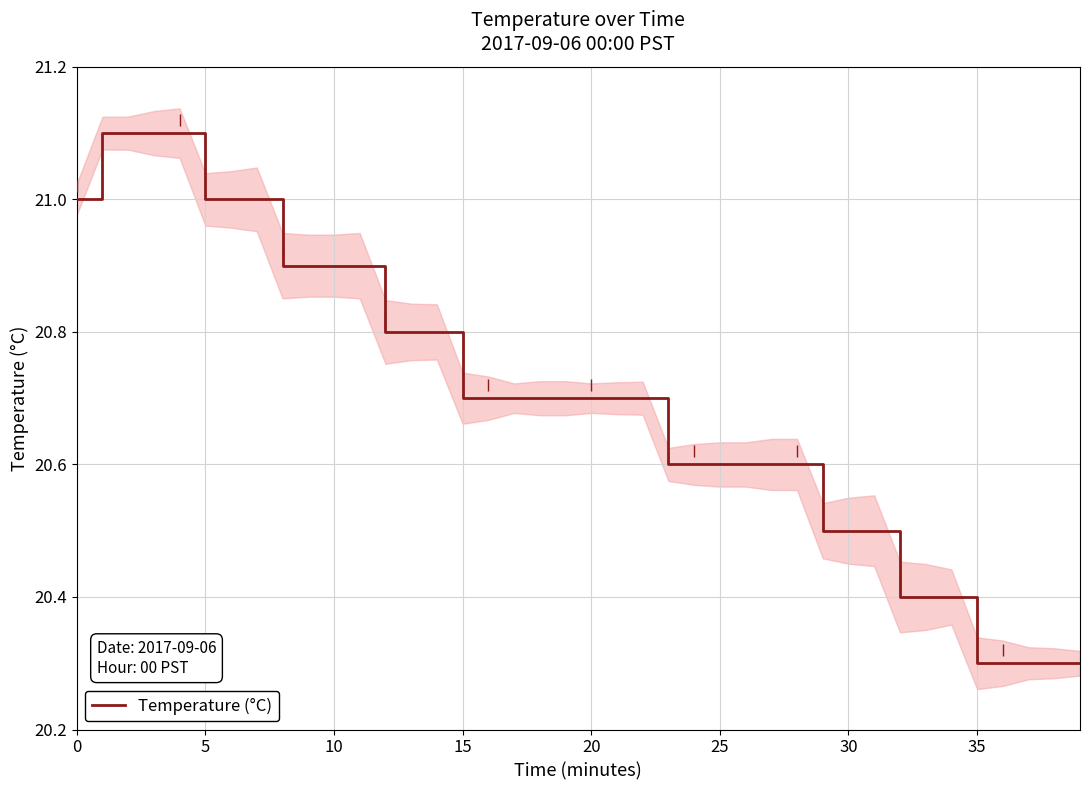

The value at 18 is 34.0. True or false?

False